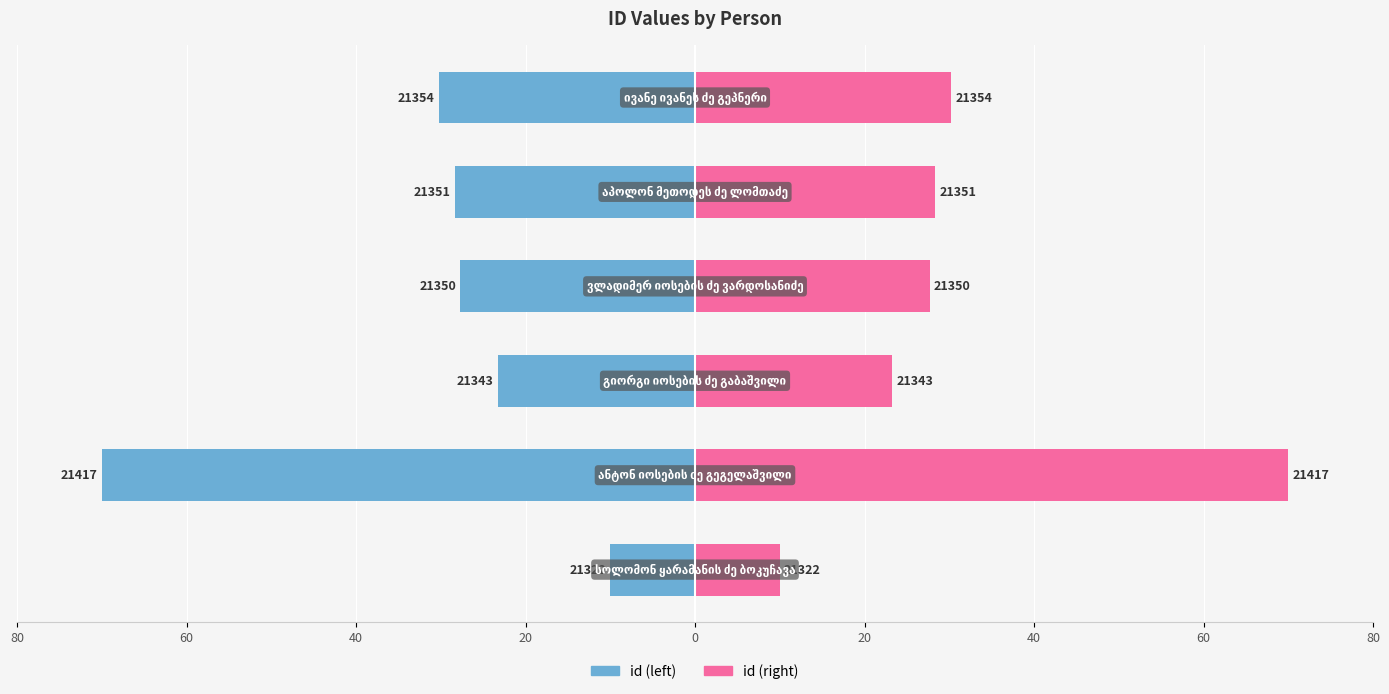

The value of id (right) at 80 is 3.9. True or false?

False